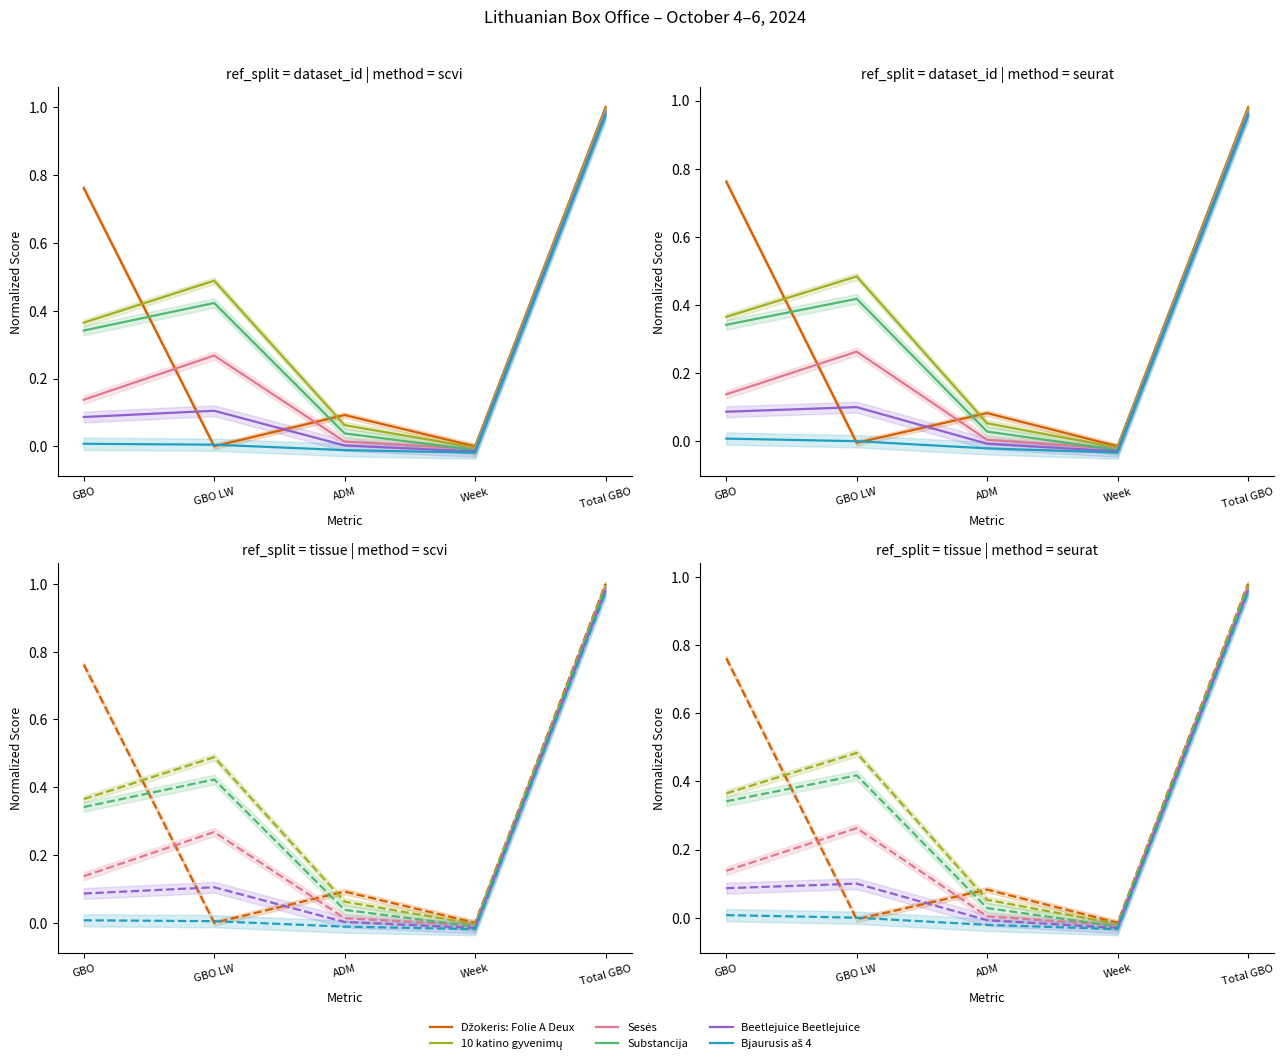

What is the maximum value for Beetlejuice Beetlejuice?

1.0